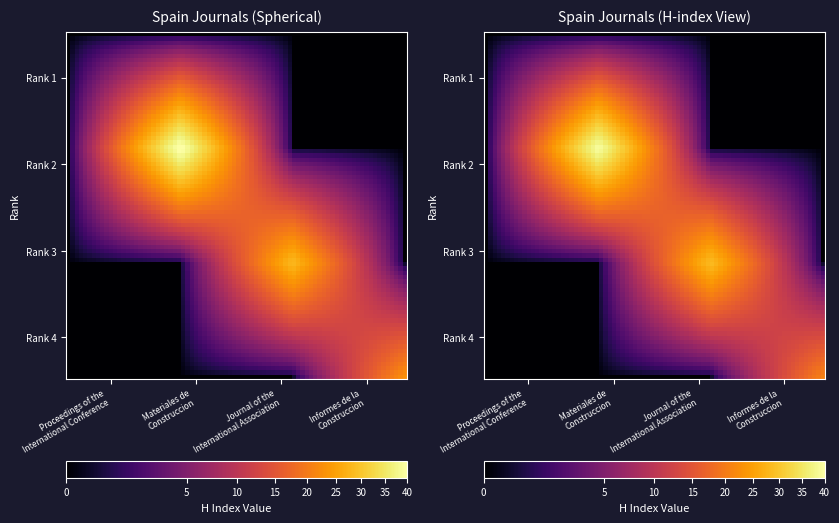

Is the value of Proceedings of the International Conference at Rank 3 greater than the value of Materiales de Construccion at Rank 1?

No